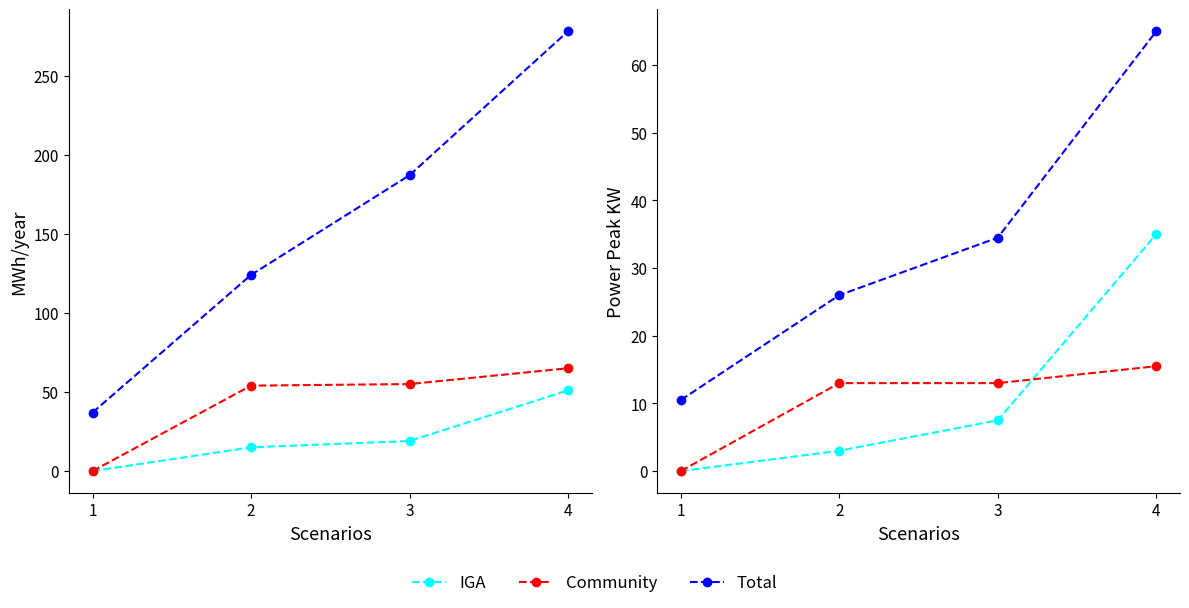

What is the average value of the Total series?

34.0